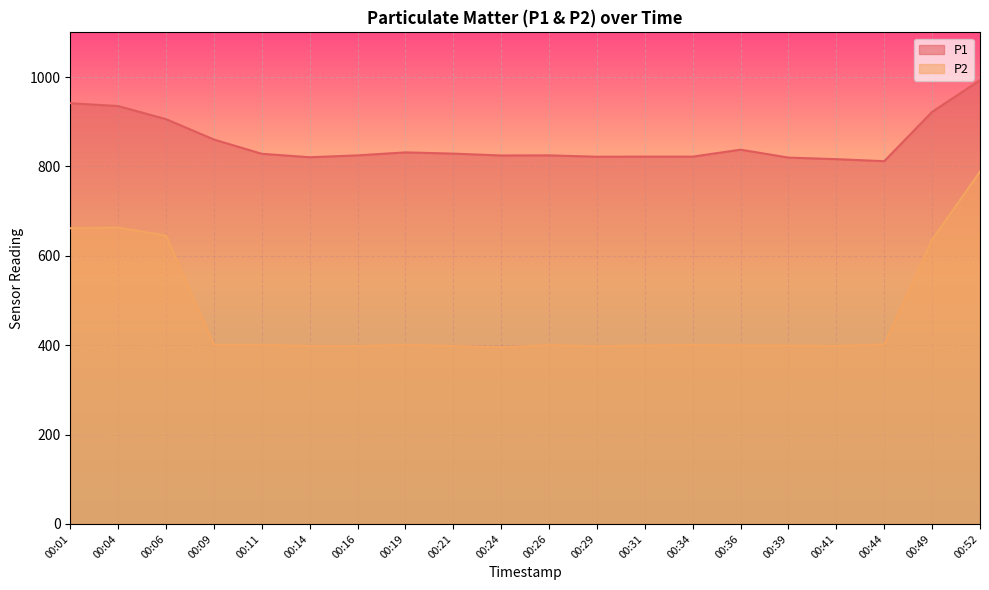

Which series has the largest total across all categories?

P1